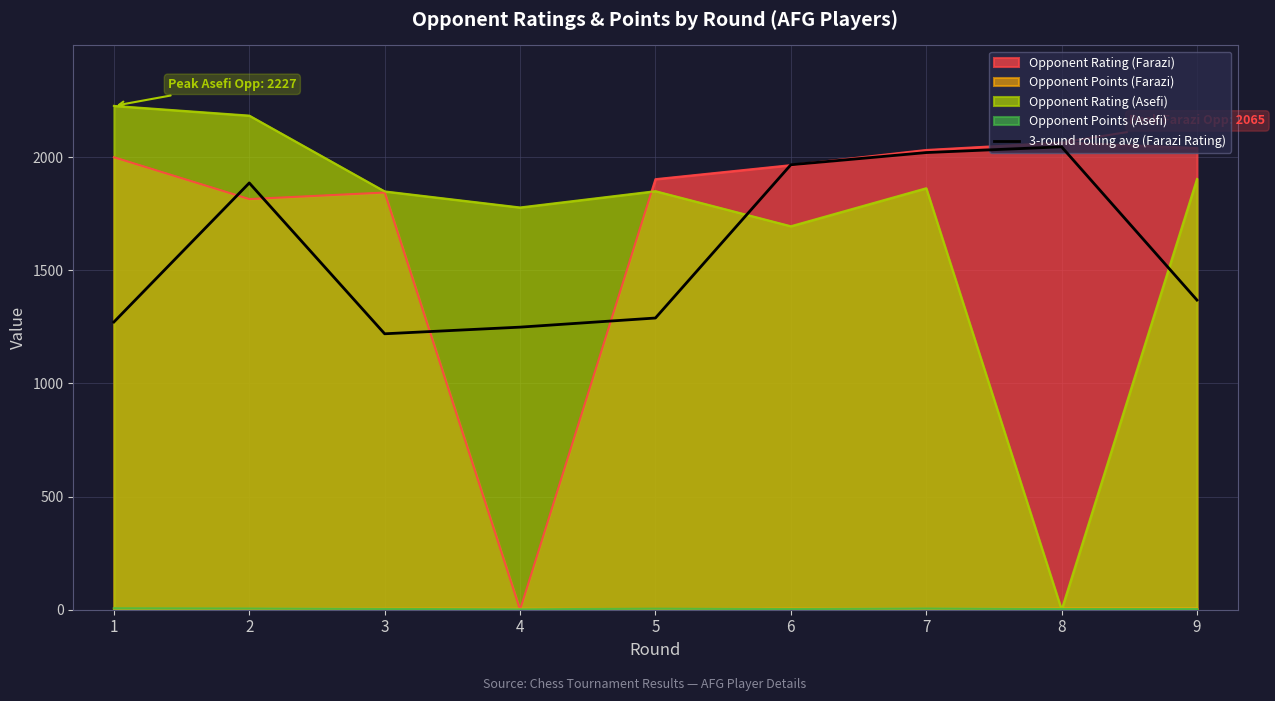

What is the approximate value at 2?

1886.3